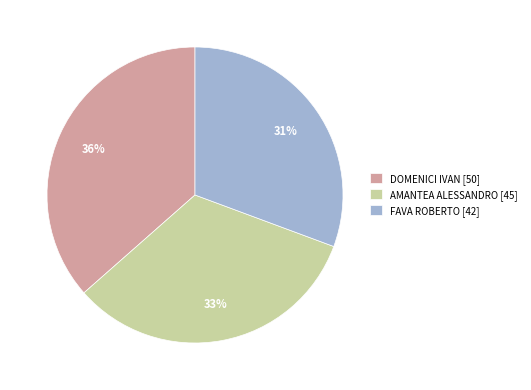

To the nearest percent, what percentage of the pie is FAVA ROBERTO [42]?

31%